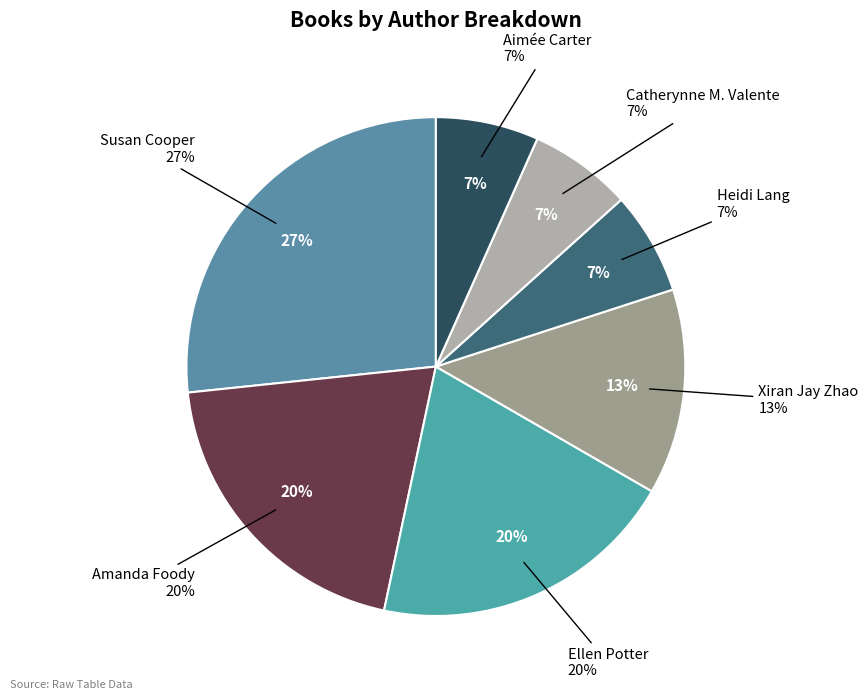

Is it true that Xiran Jay Zhao is 1% of the pie?

False